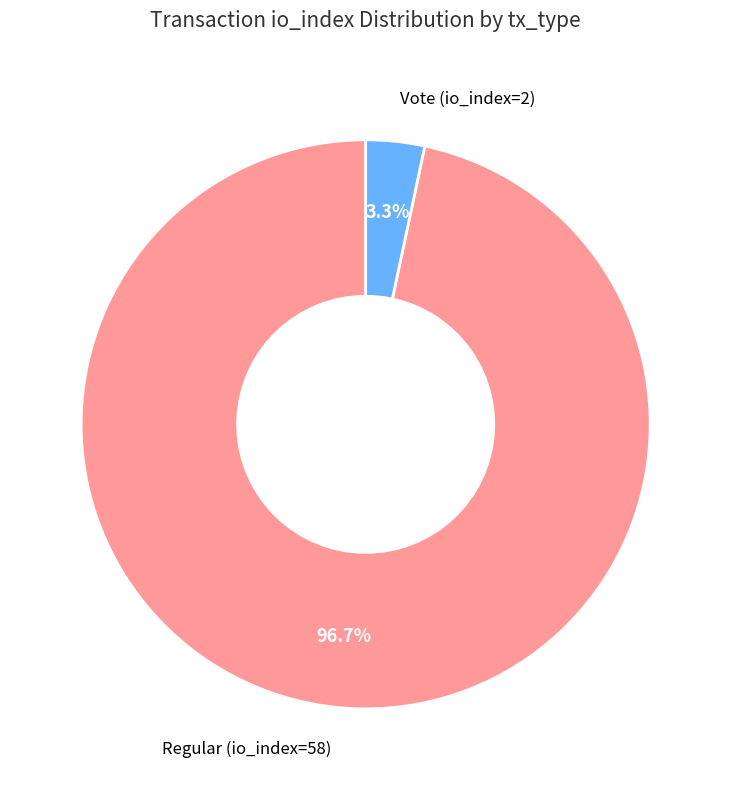

Count the number of slices in the pie.

2